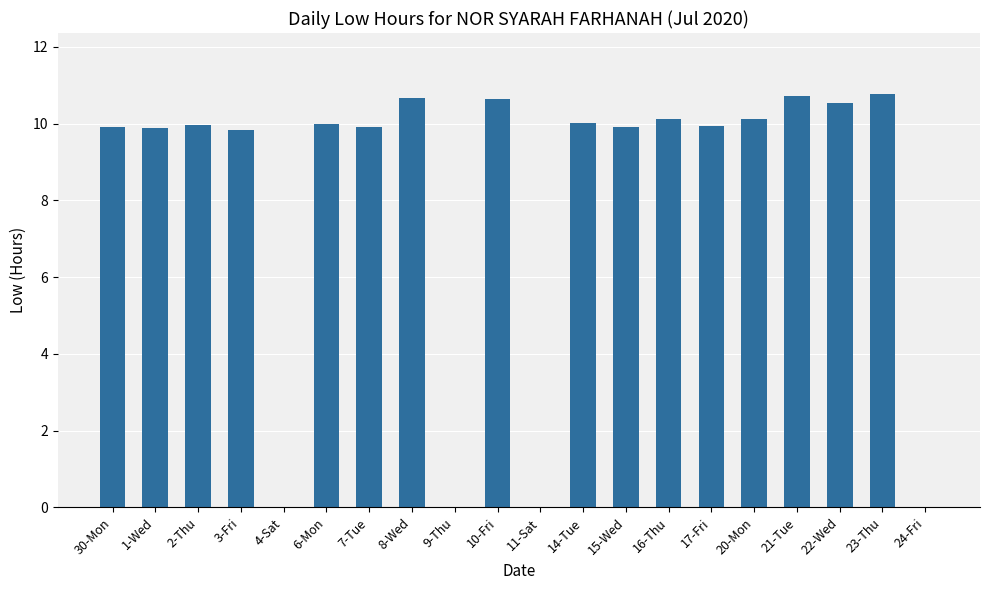

What is the greatest value displayed?

10.8